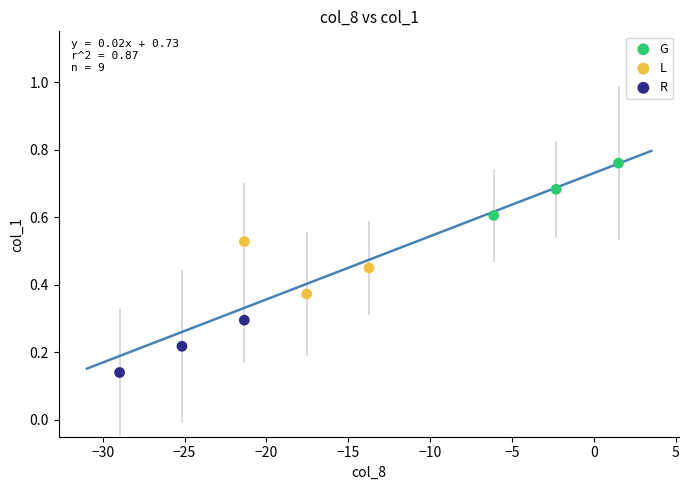

Which series contains the lowest Y value?

R